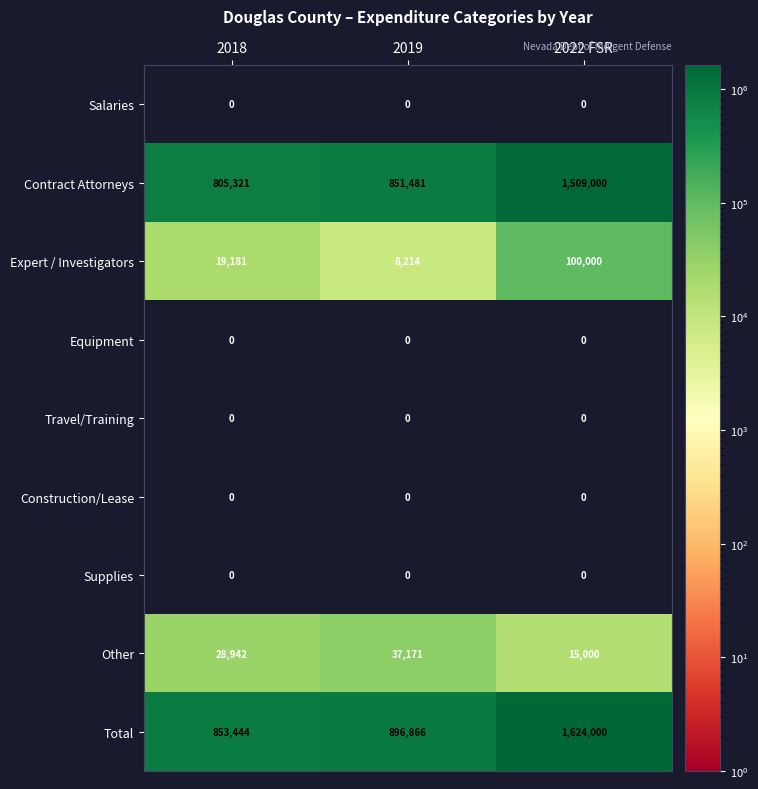

What is the spread (max minus min) of values at 2019?

896866